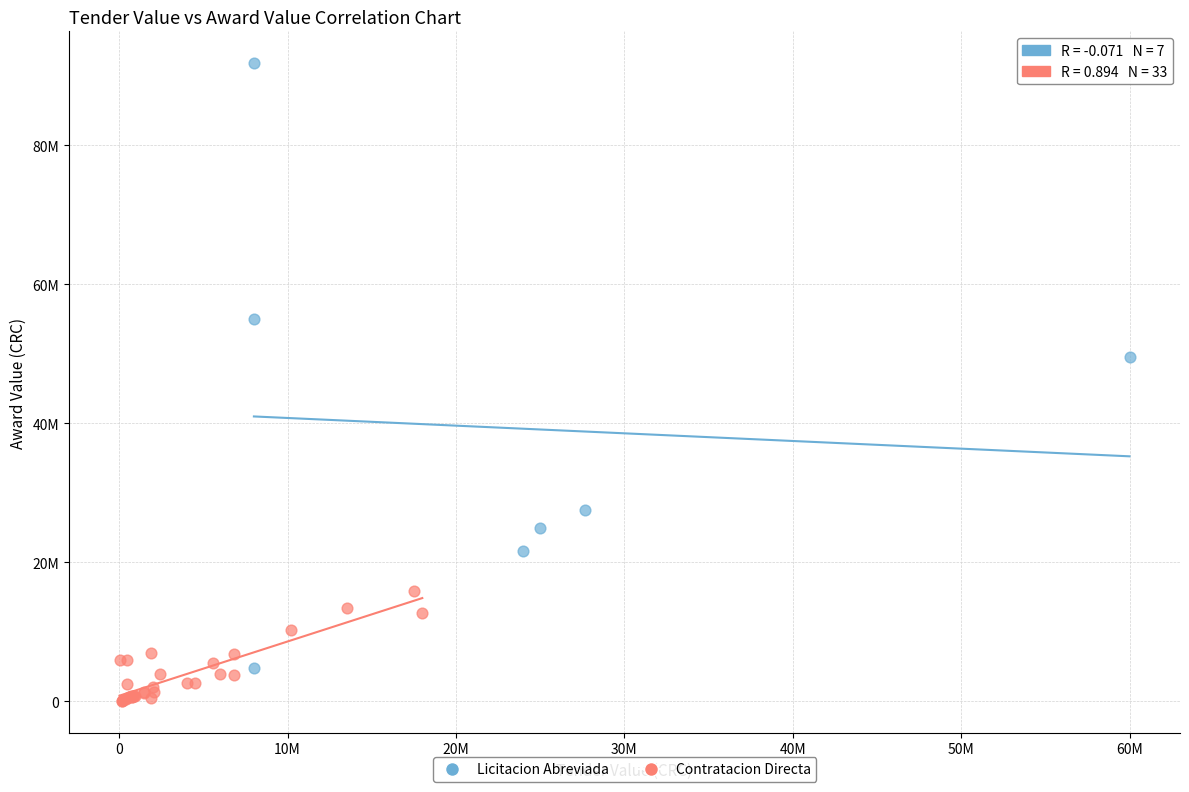

Which series has the widest spread of Y values?

Licitacion Abreviada